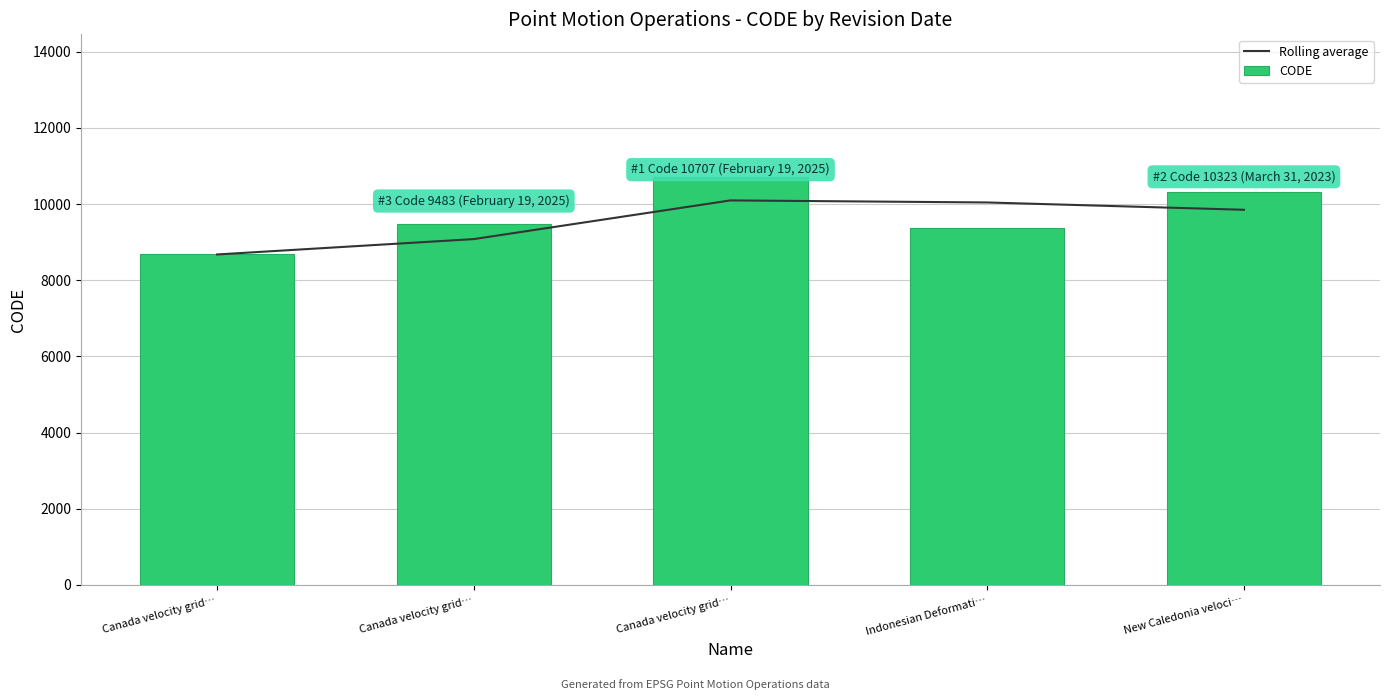

Which category has the lowest value across all series?

Canada velocity grid…